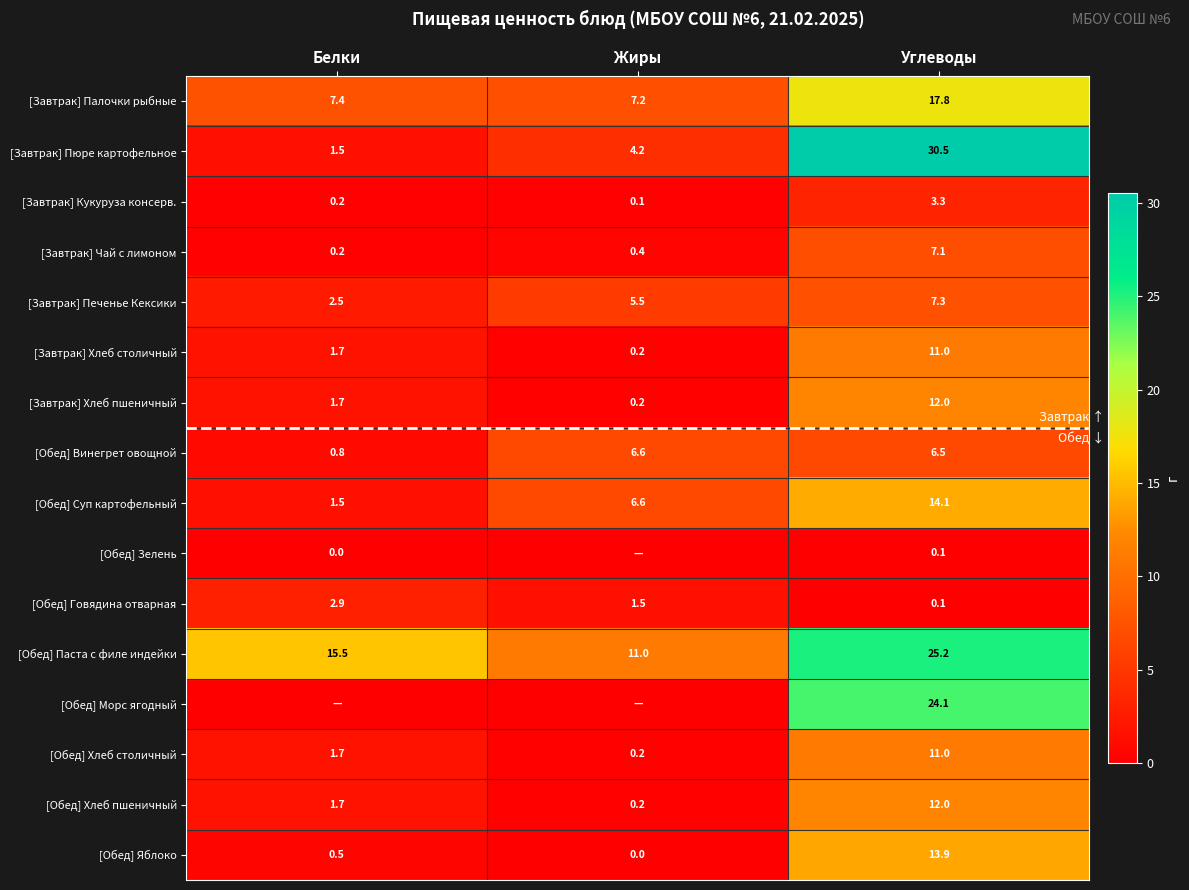

The value of [Обед] Хлеб столичный at Углеводы is 11.0. True or false?

True